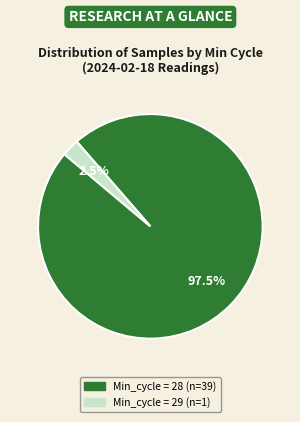

Is there a majority slice in this chart?

Yes